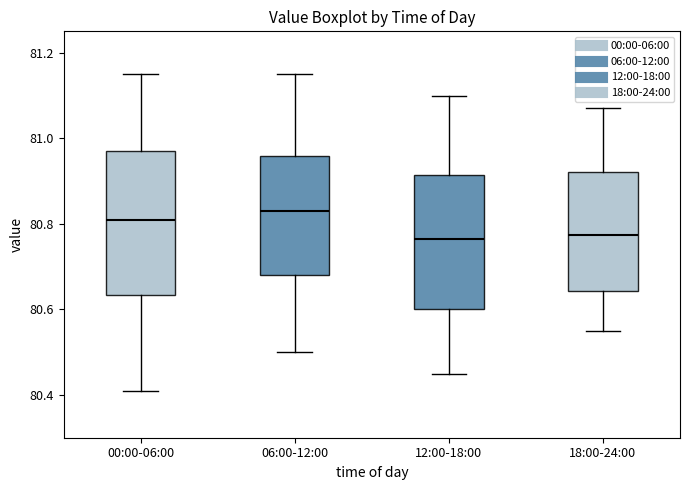

Comparing the boxes themselves (not the whiskers), which one is the tallest?

00:00-06:00